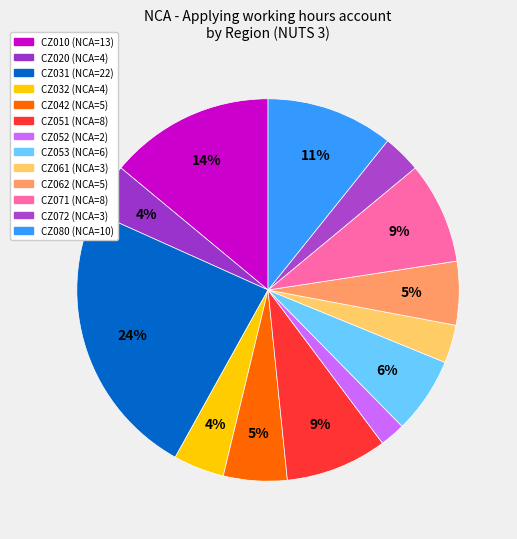

Does any single category account for the majority?

No